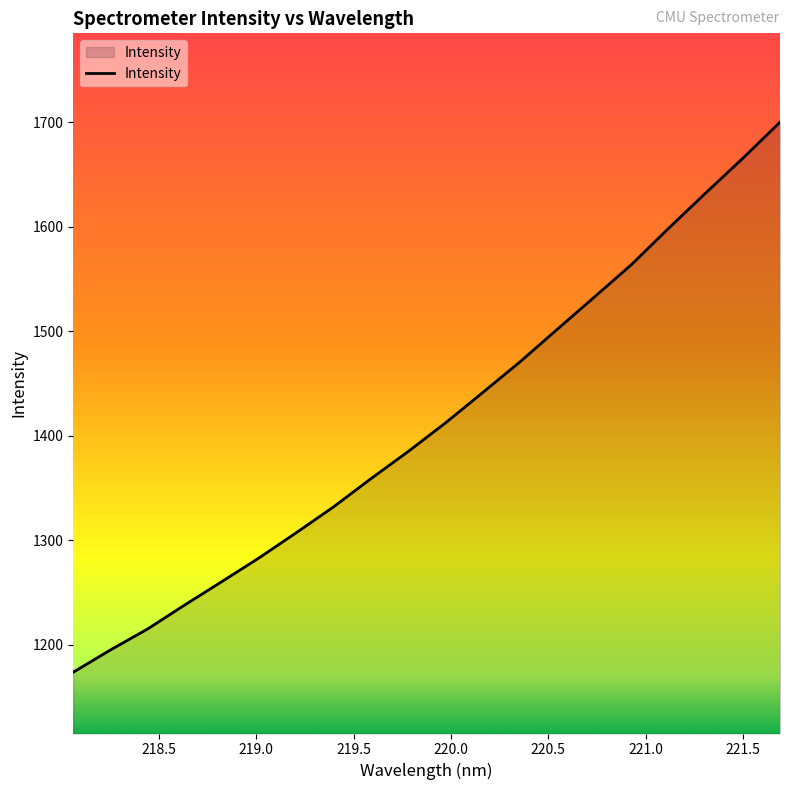

What is the maximum value shown in the chart?

1700.1